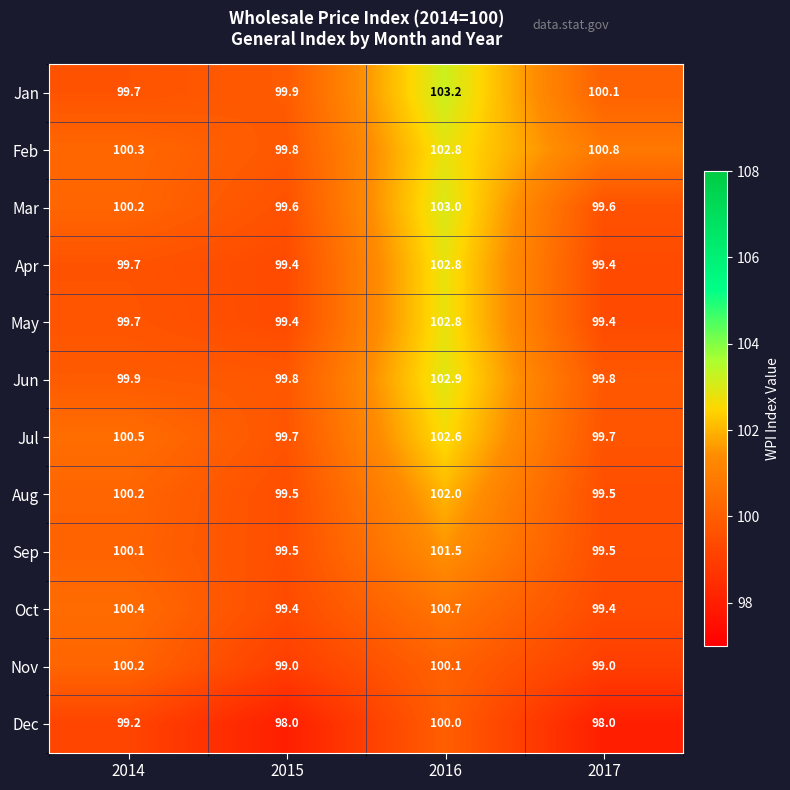

What is the sum of all Jun values?

402.4